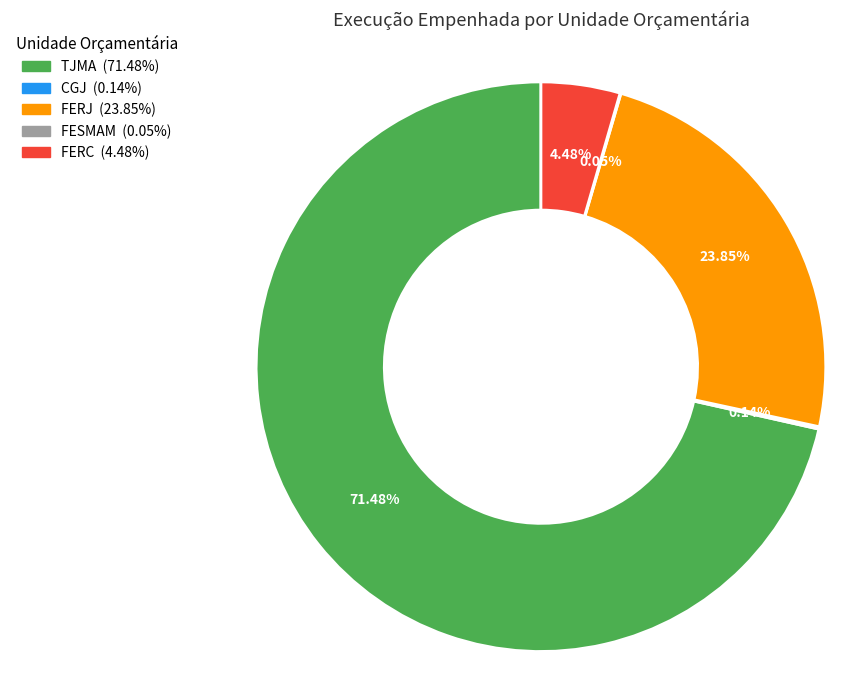

Which slice is the largest?

TJMA